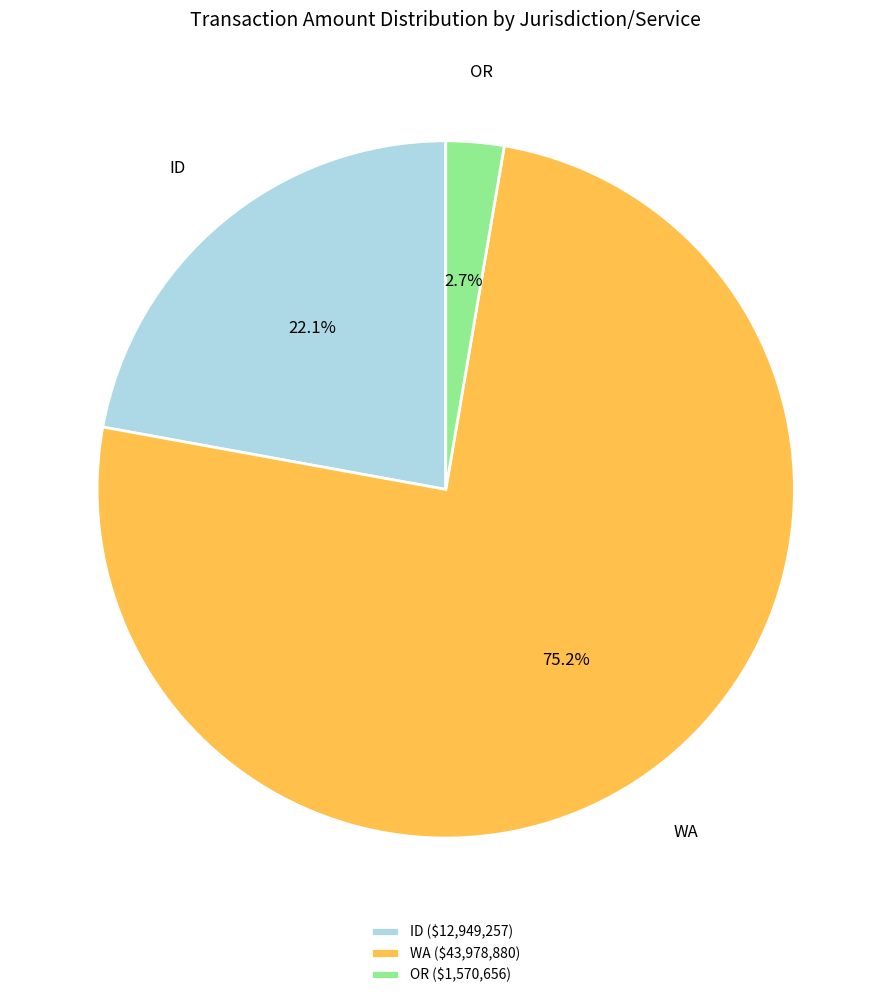

Which category has the smallest portion of the pie?

OR ($1,570,656)